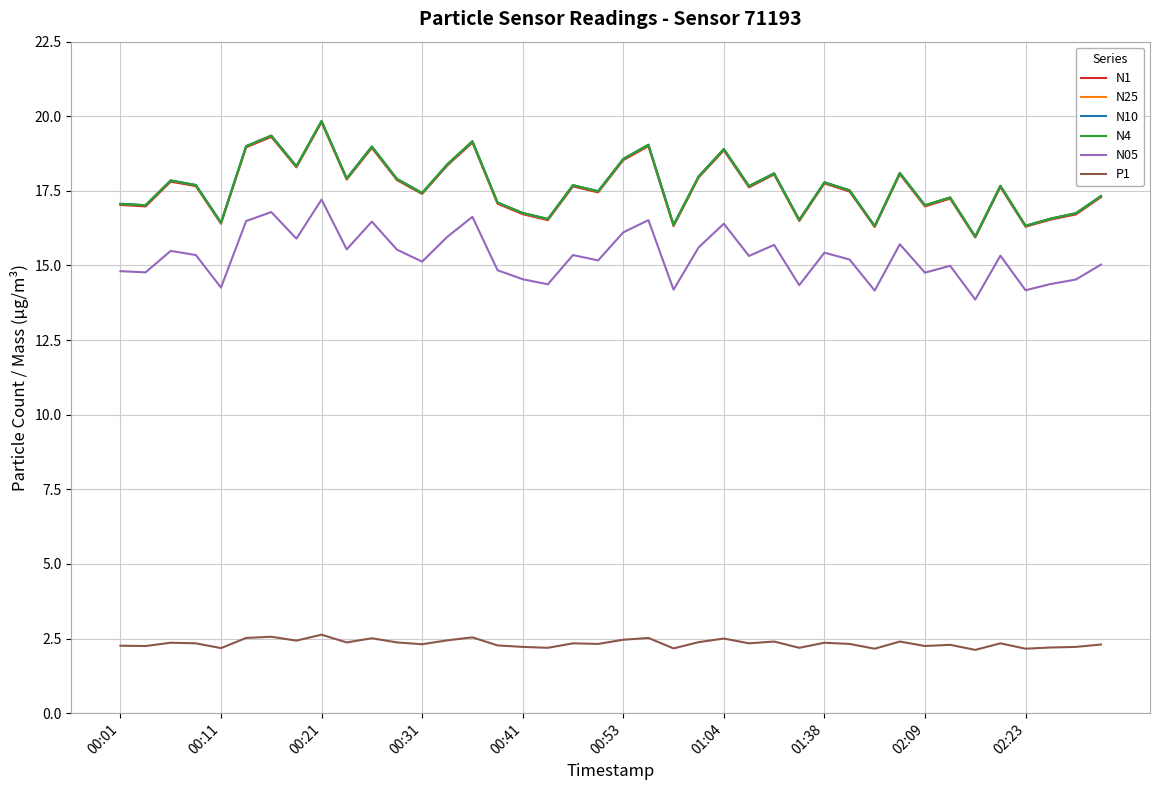

What is the smallest value displayed?

2.1